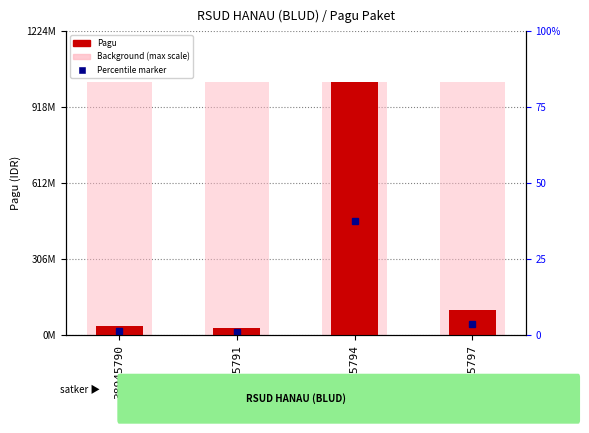

List the labels in order of value, smallest first.

38945791, 38945790, 38945797, 38945794